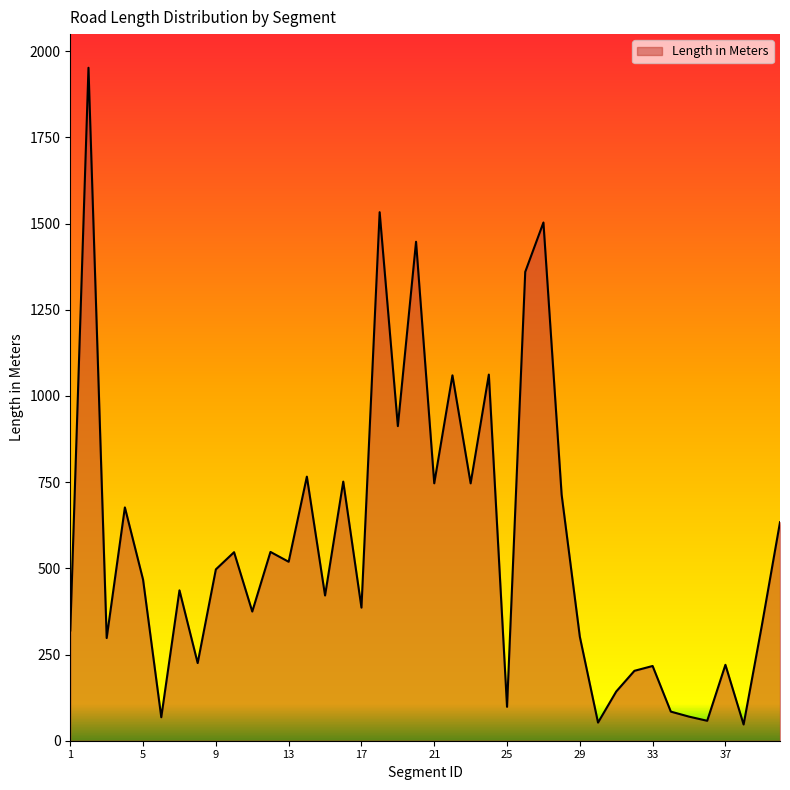

What is the minimum value shown in the chart?

47.0